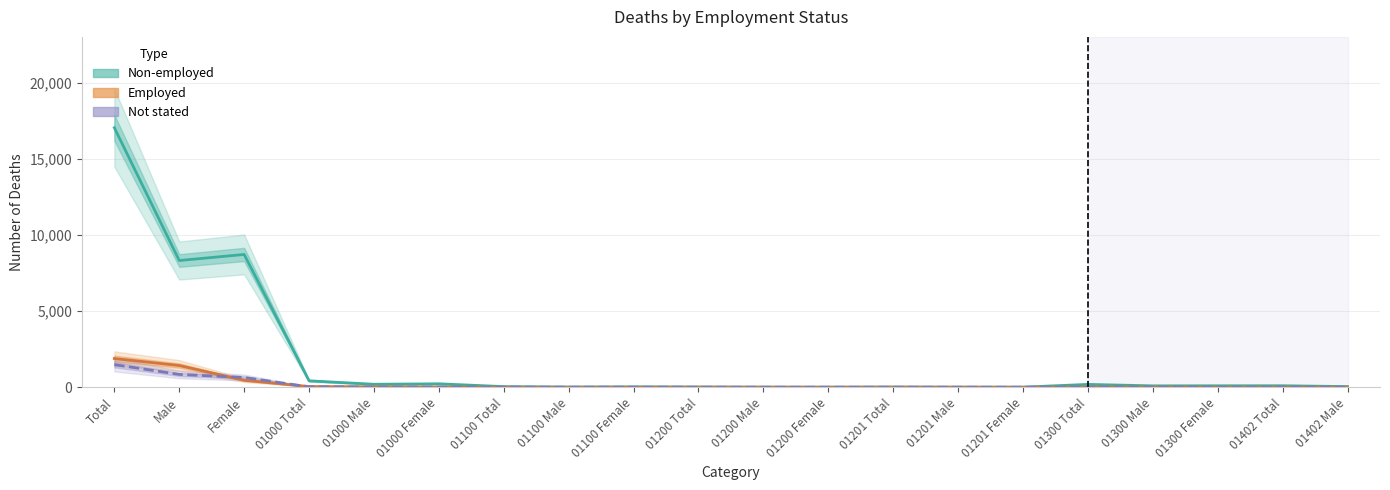

Is the value of Non-employed at 01200 Total greater than the value of Employed at 01000 Total?

No